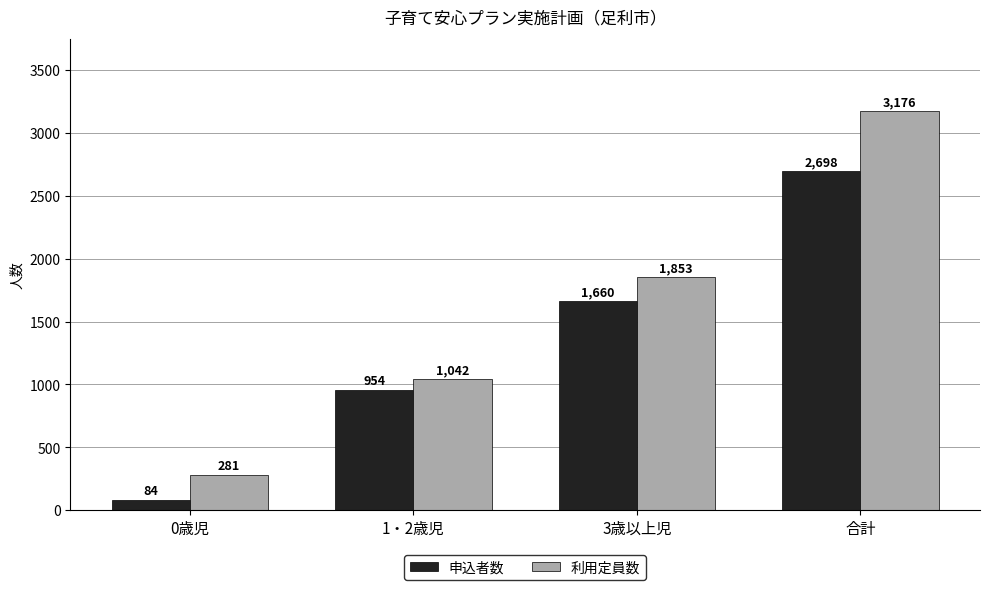

What is the smallest value displayed?

84